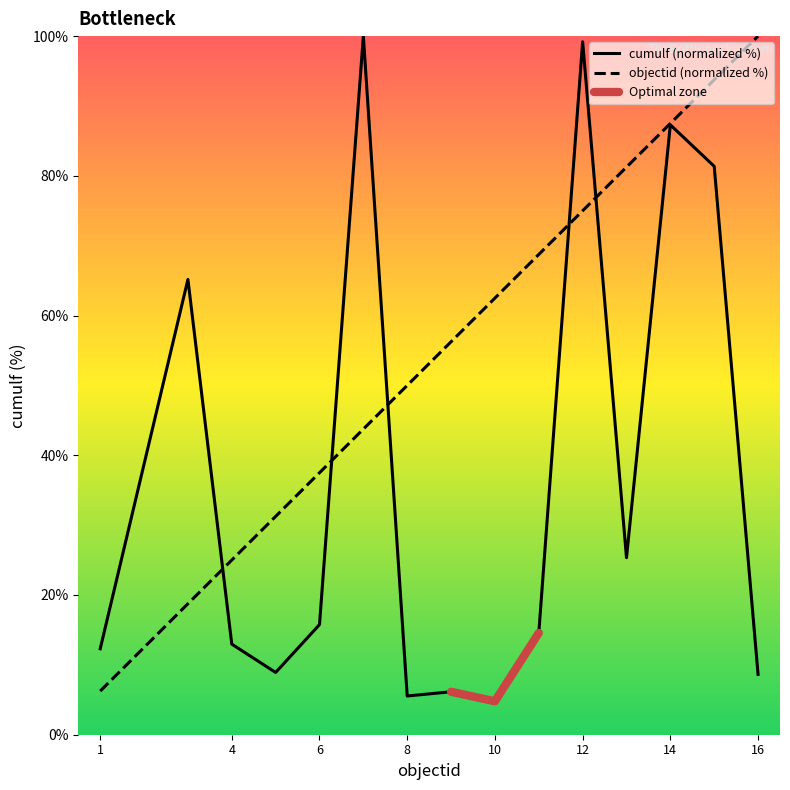

Where is objectid nearest to the value 53?

8